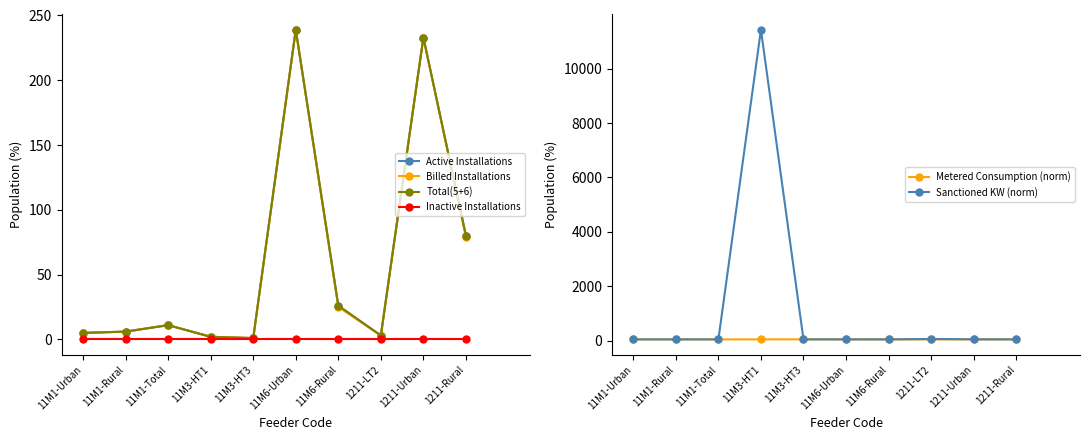

Read the Active Installations value at 11M1-Rural.

6.0